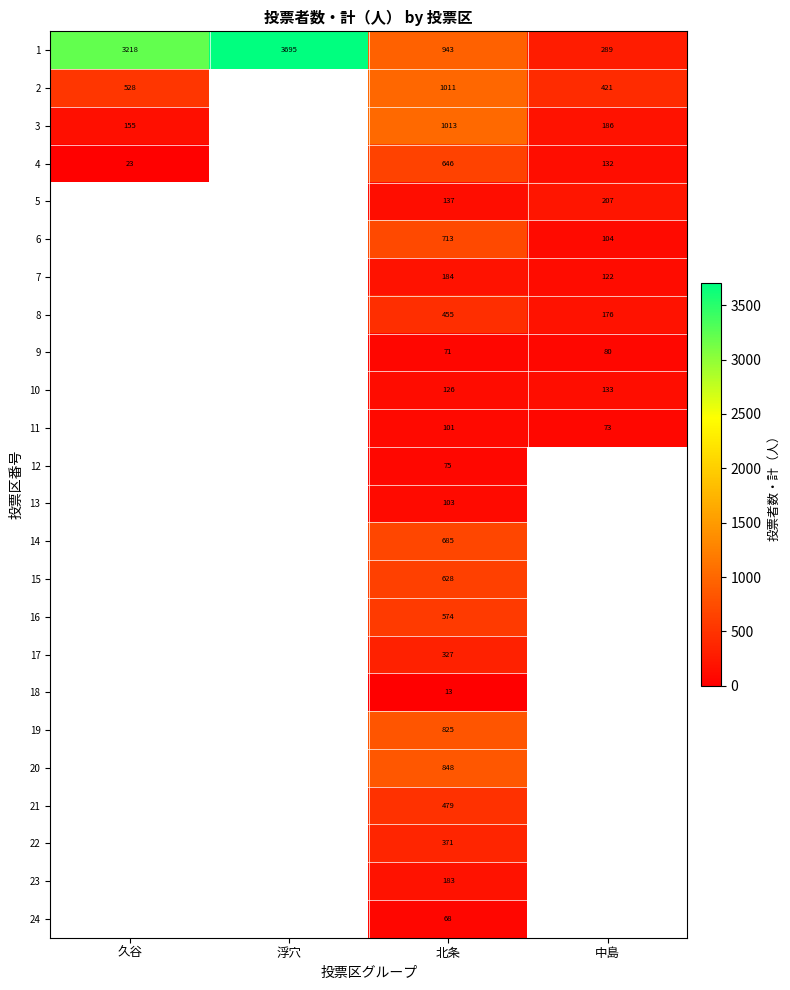

What is the difference between the highest and lowest values at 北条?

1000